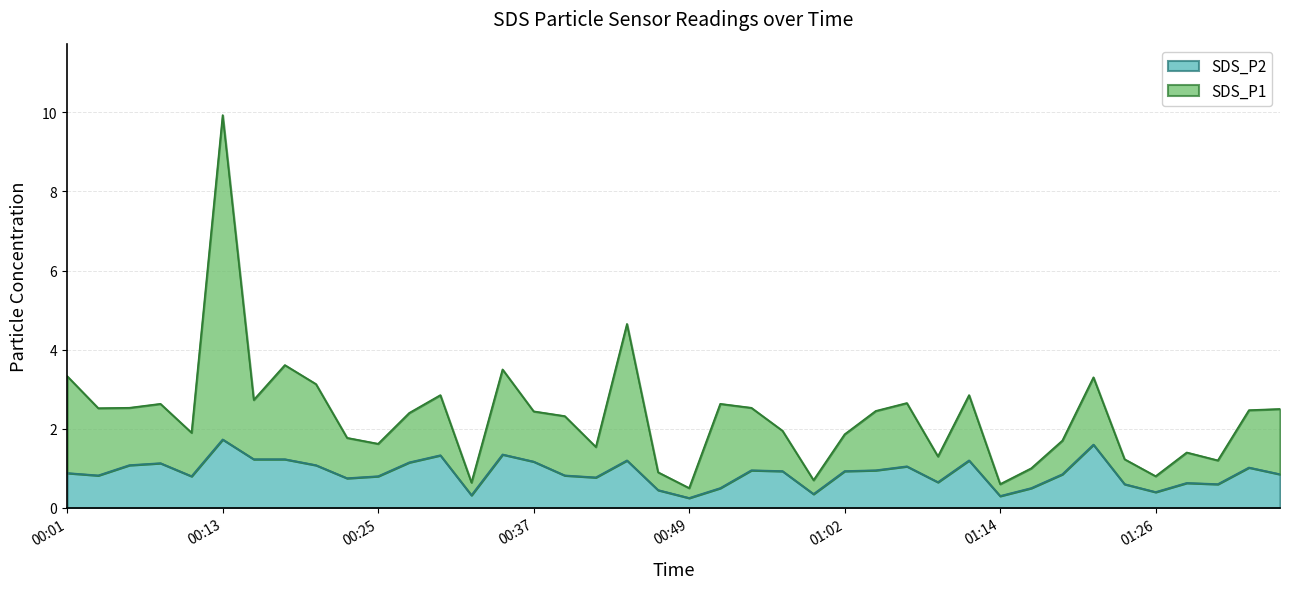

At which label does SDS_P1 first exceed 2?

00:01